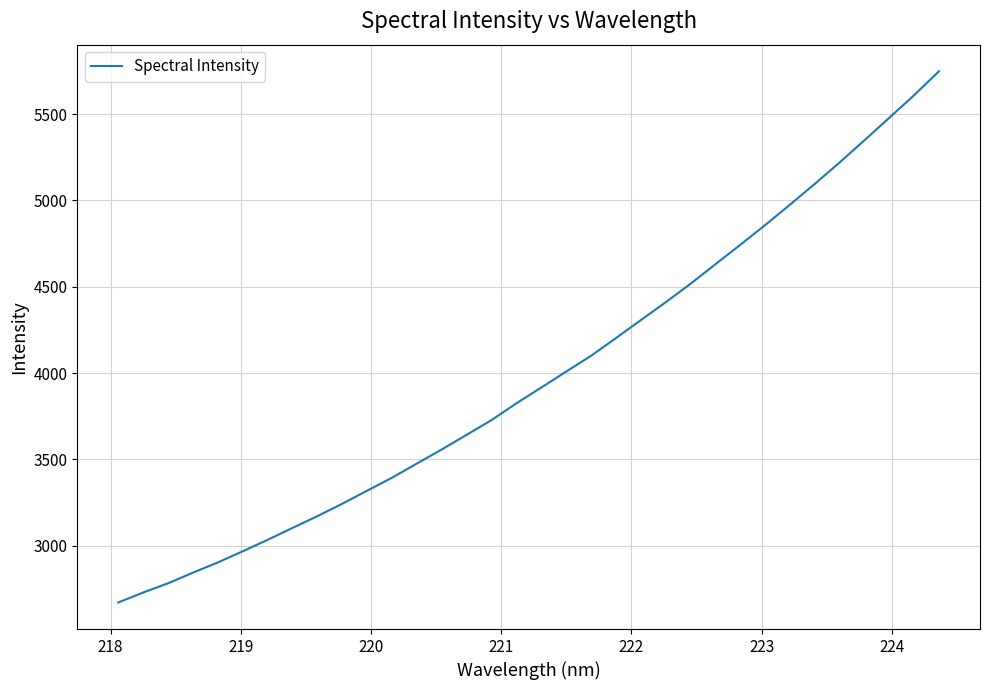

How many categories are shown in the chart?

34